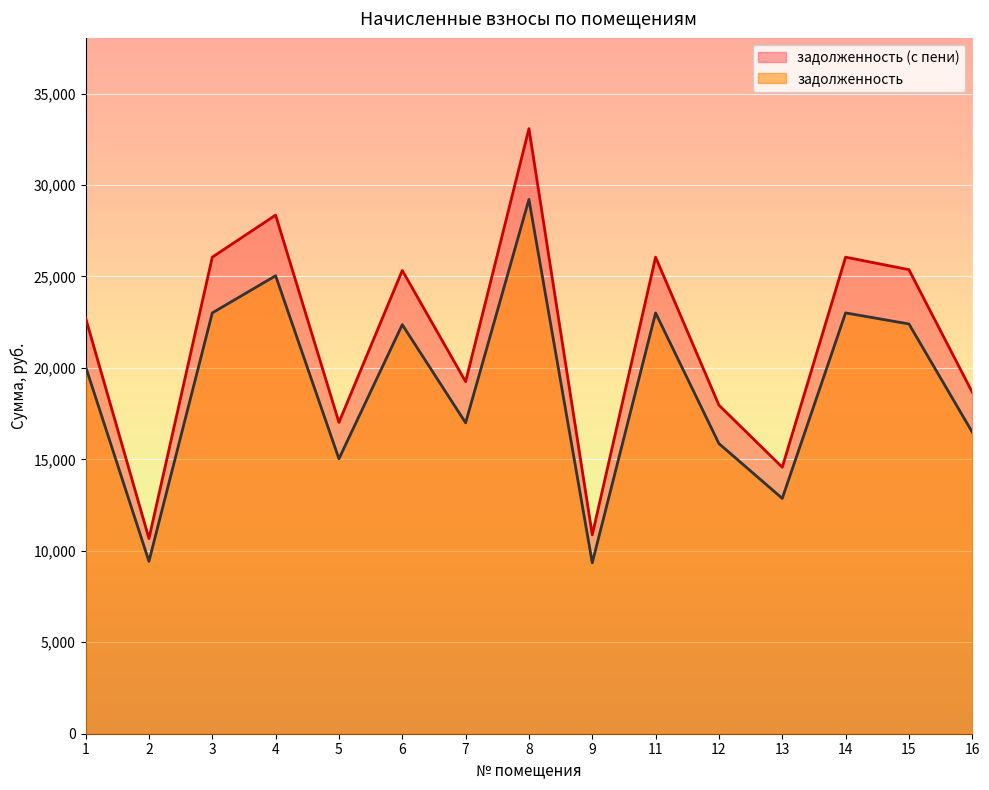

Reading left to right, what are all the values shown in this chart?

задолженность: 1=20068.9	2=9424.6	3=23006.9	4=25038.0	5=15030.5	6=22364.9	7=16997.8	8=29211.0	9=9344.4	11=23006.9	12=15862.6	13=12865.7	14=23006.9	15=22403.4	16=16486.6
задолженность (с пени): 1=22727.6	2=10673.1	3=26054.8	4=28355.0	5=17021.7	6=25327.7	7=19249.6	8=33080.8	9=10875.3	11=26054.8	12=17964.0	13=14570.1	14=26054.8	15=25371.3	16=18670.6